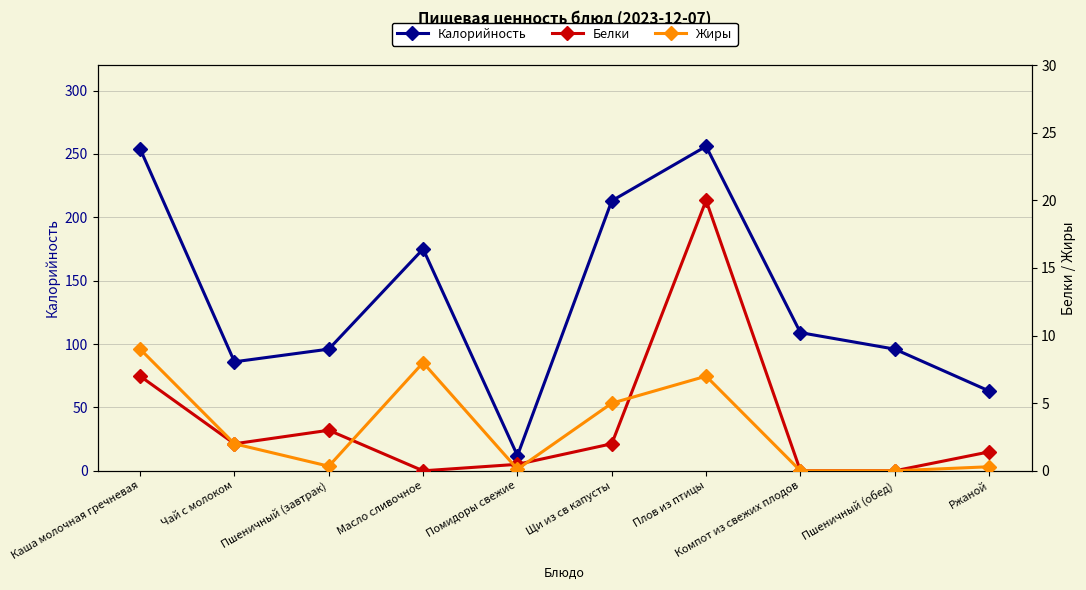

Rank the categories by Жиры value from lowest to highest.

Компот из свежих плодов, Пшеничный (обед), Помидоры свежие, Ржаной, Пшеничный (завтрак), Чай с молоком, Щи из св капусты, Плов из птицы, Масло сливочное, Каша молочная гречневая